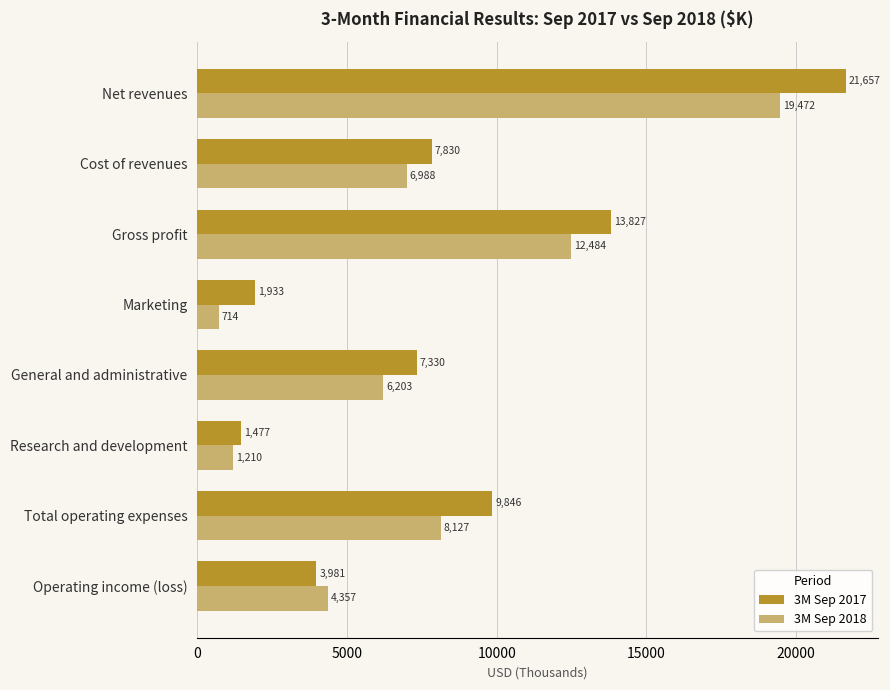

What is the average value of the 3M Sep 2017 series?

8485